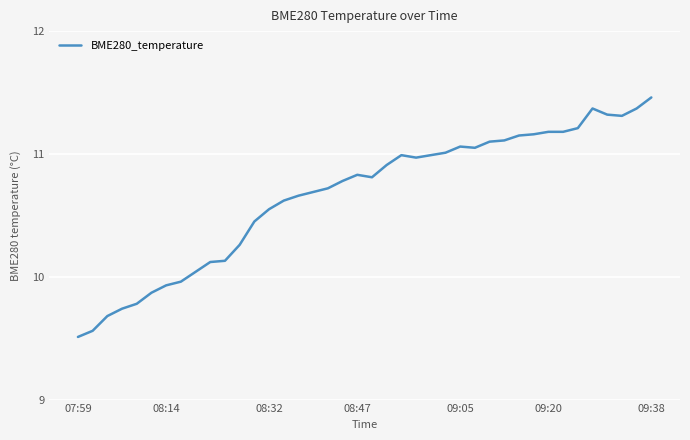

What is the minimum value shown in the chart?

9.5